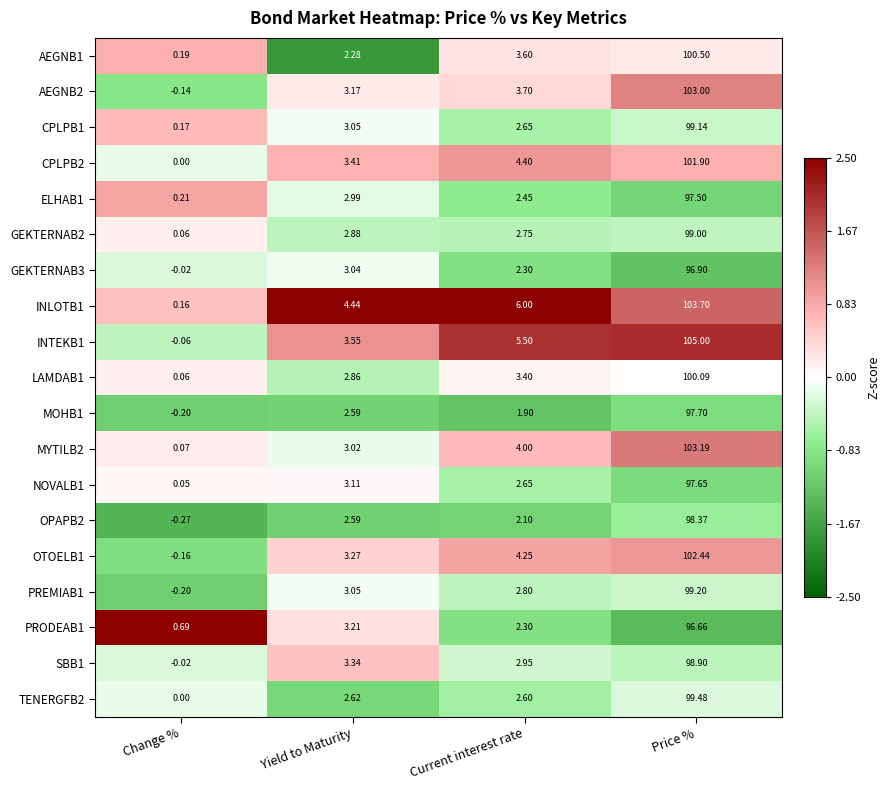

Rank the categories by CPLPB2 value from highest to lowest.

Price %, Current interest rate, Yield to Maturity, Change %